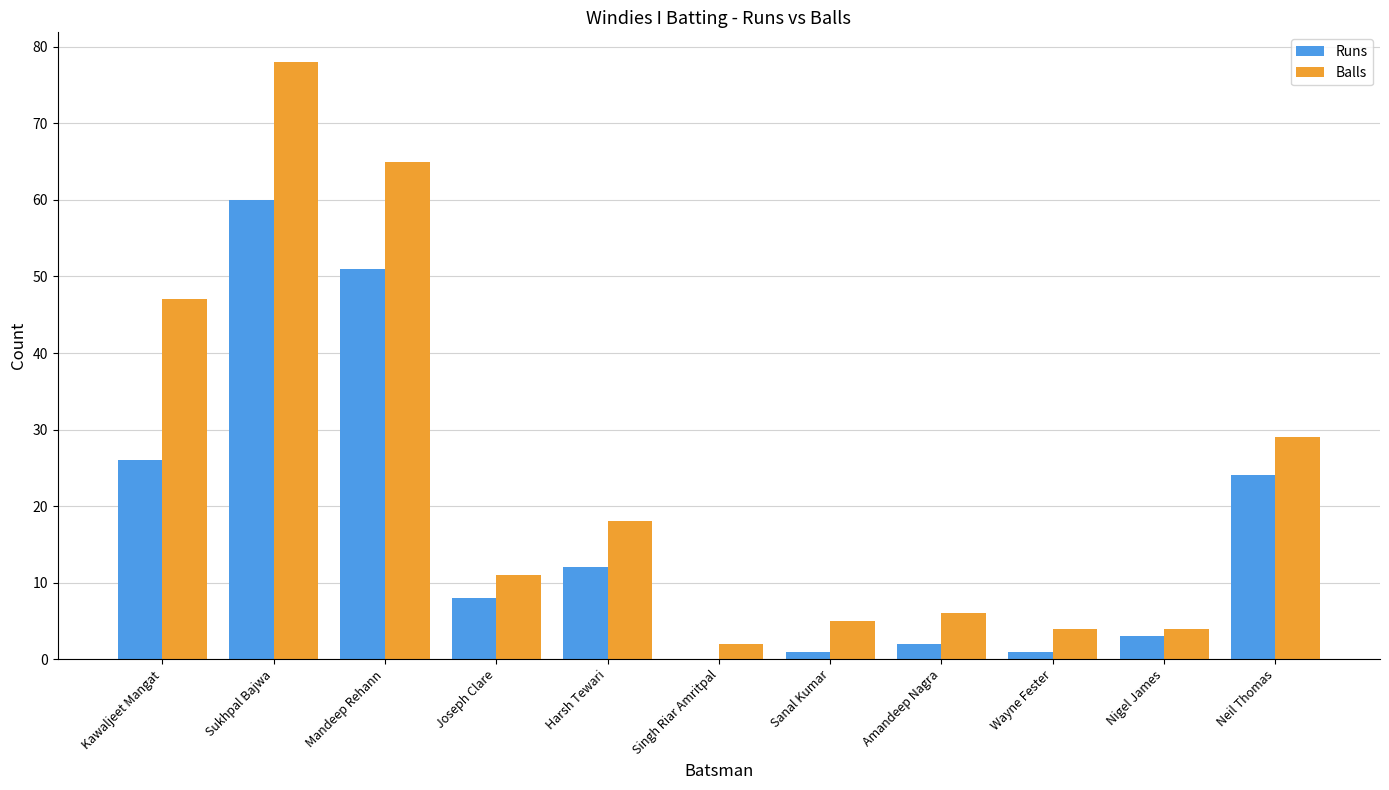

What is the sum of the Balls values at Sukhpal Bajwa and Harsh Tewari?

96